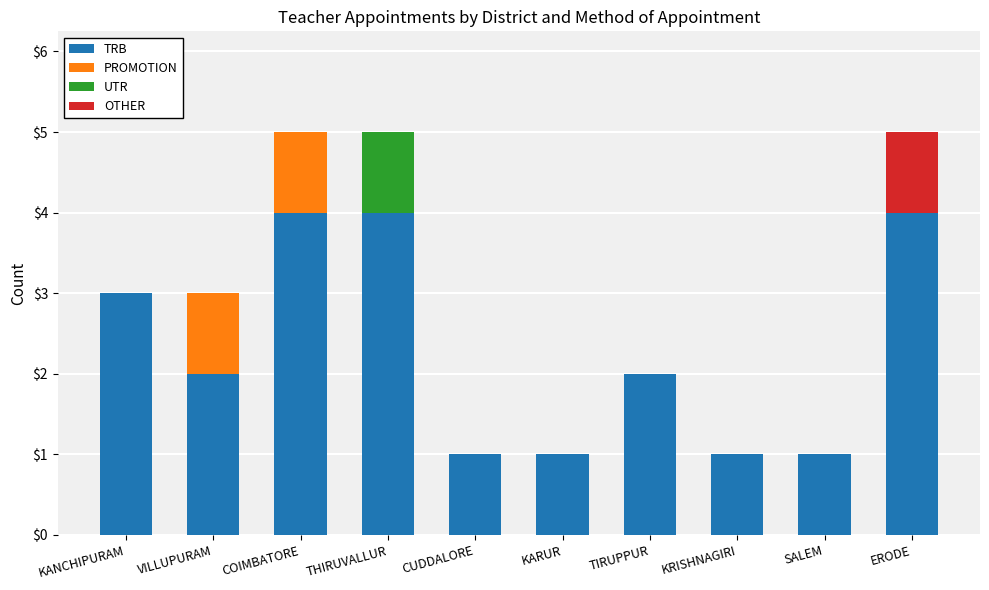

What is the total value across all series at KANCHIPURAM?

3